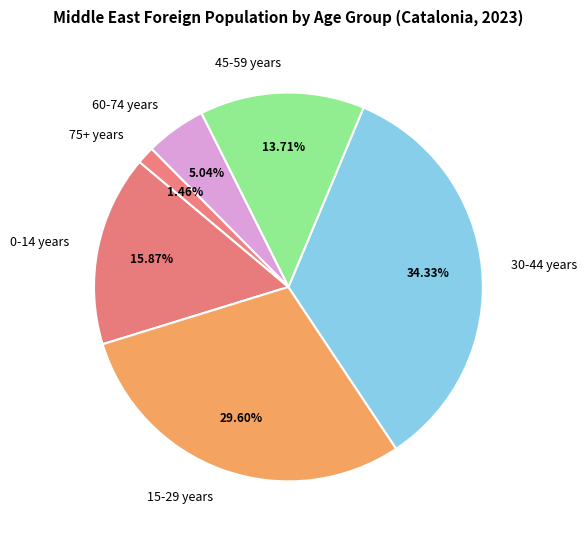

Rank the categories by value from lowest to highest.

75+ years, 60-74 years, 45-59 years, 0-14 years, 15-29 years, 30-44 years